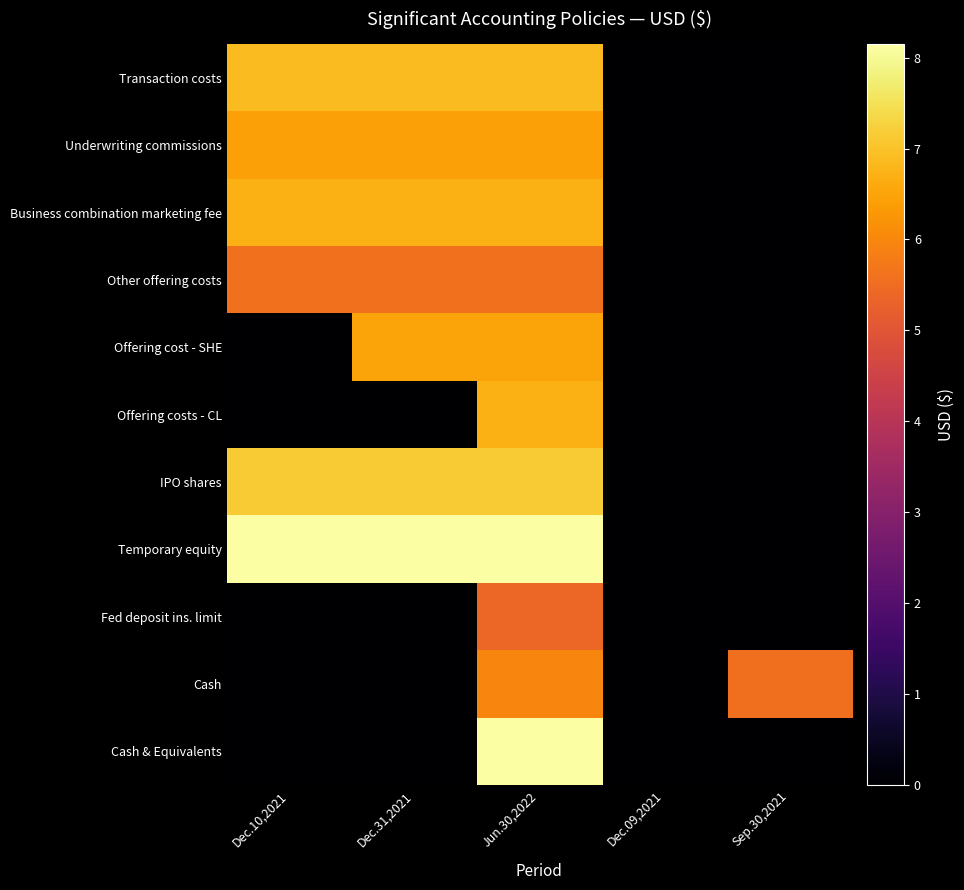

Which series has the largest total across all categories?

Temporary equity